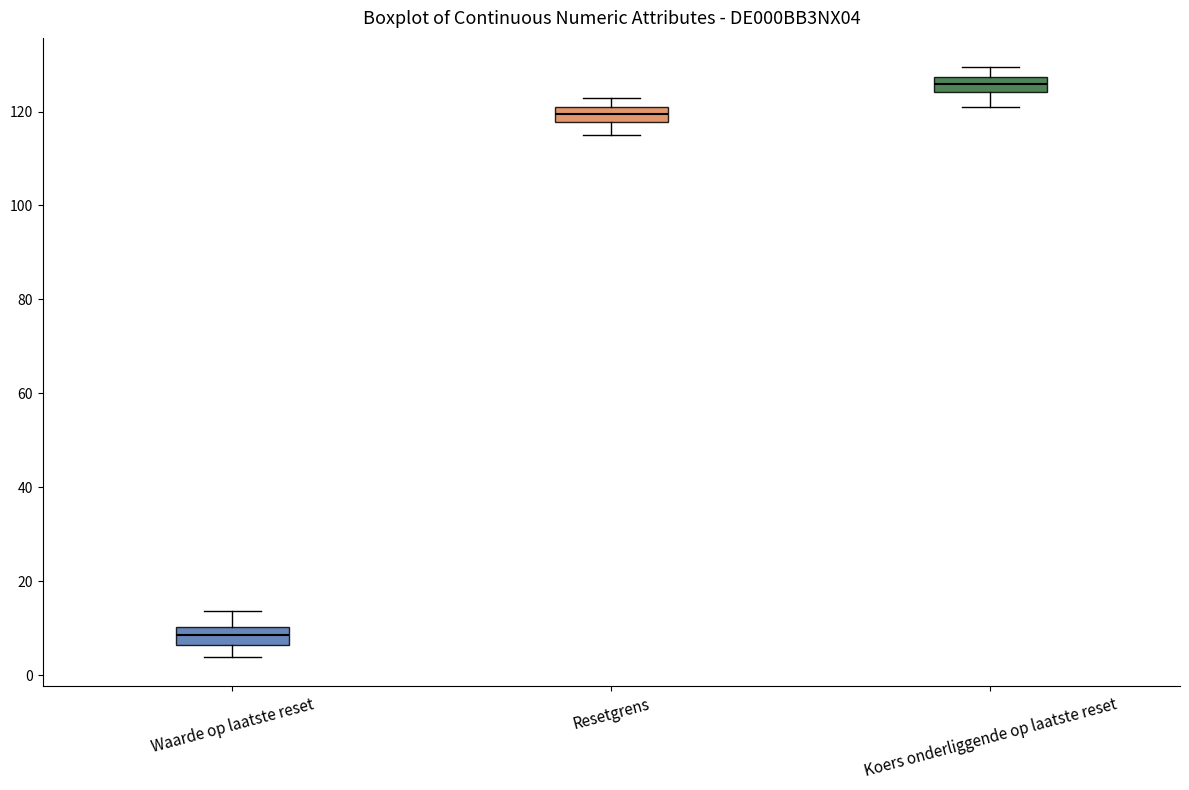

Where does the lower whisker of the box for Waarde op laatste reset end on the y-axis? The values are not printed on the chart, so give them approximately, as read against the axis.

4